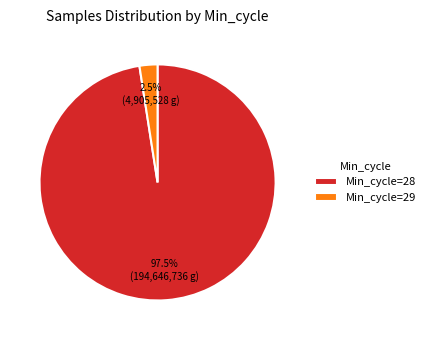

How many slices are in this pie chart?

2